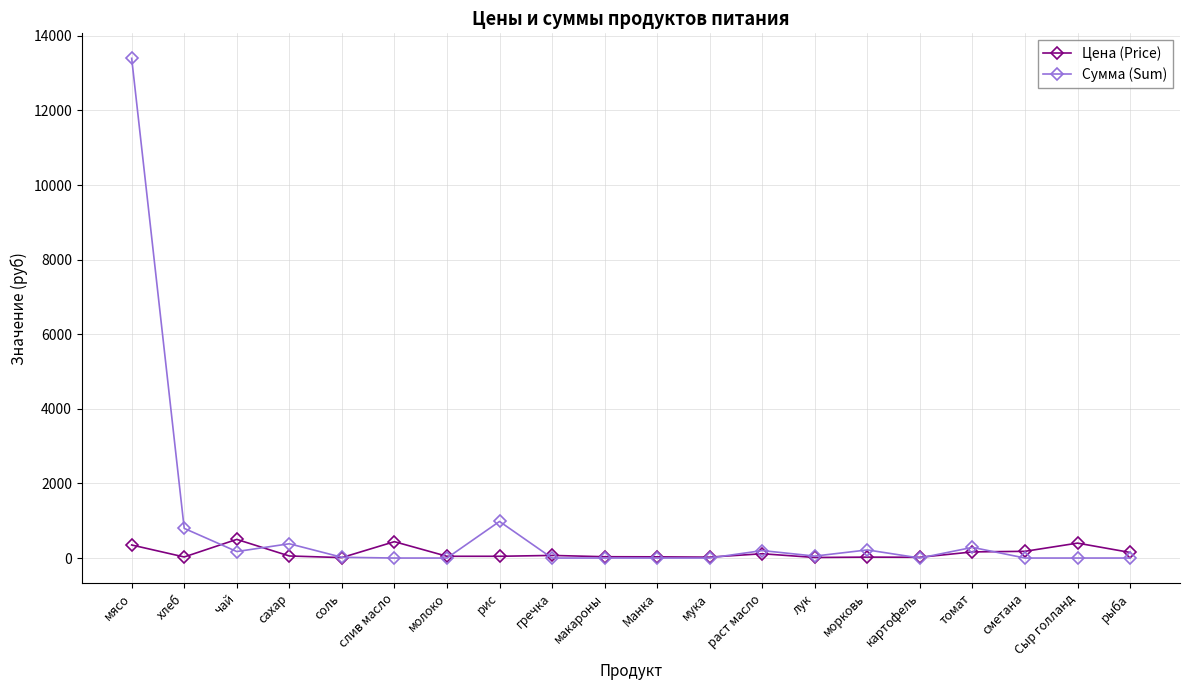

After their last crossing, which series has the higher values: Цена (Price) or Сумма (Sum)?

Цена (Price)